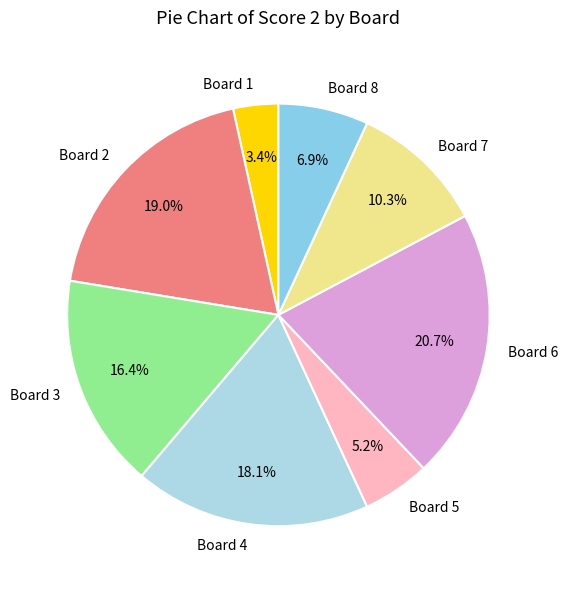

How many slices are in this pie chart?

8